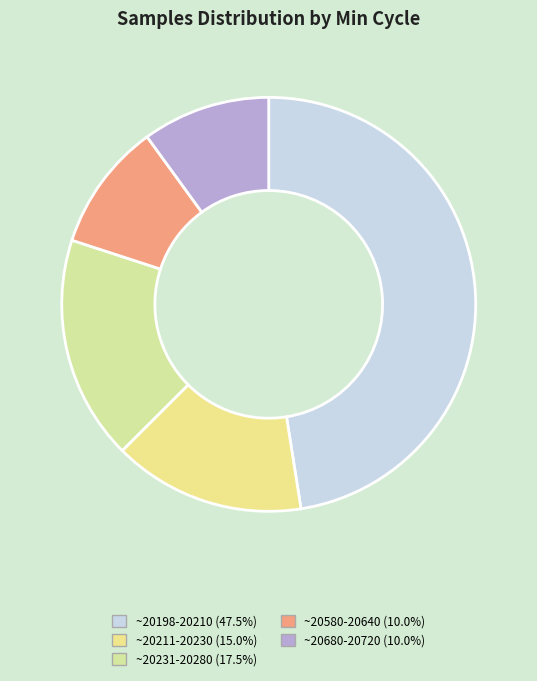

How many slices are in this pie chart?

5